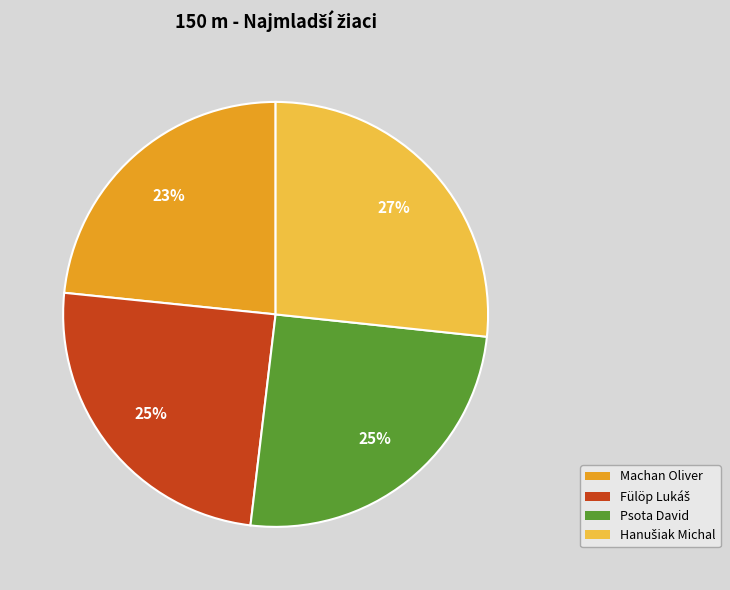

Between Psota David and Machan Oliver, which is larger?

Psota David